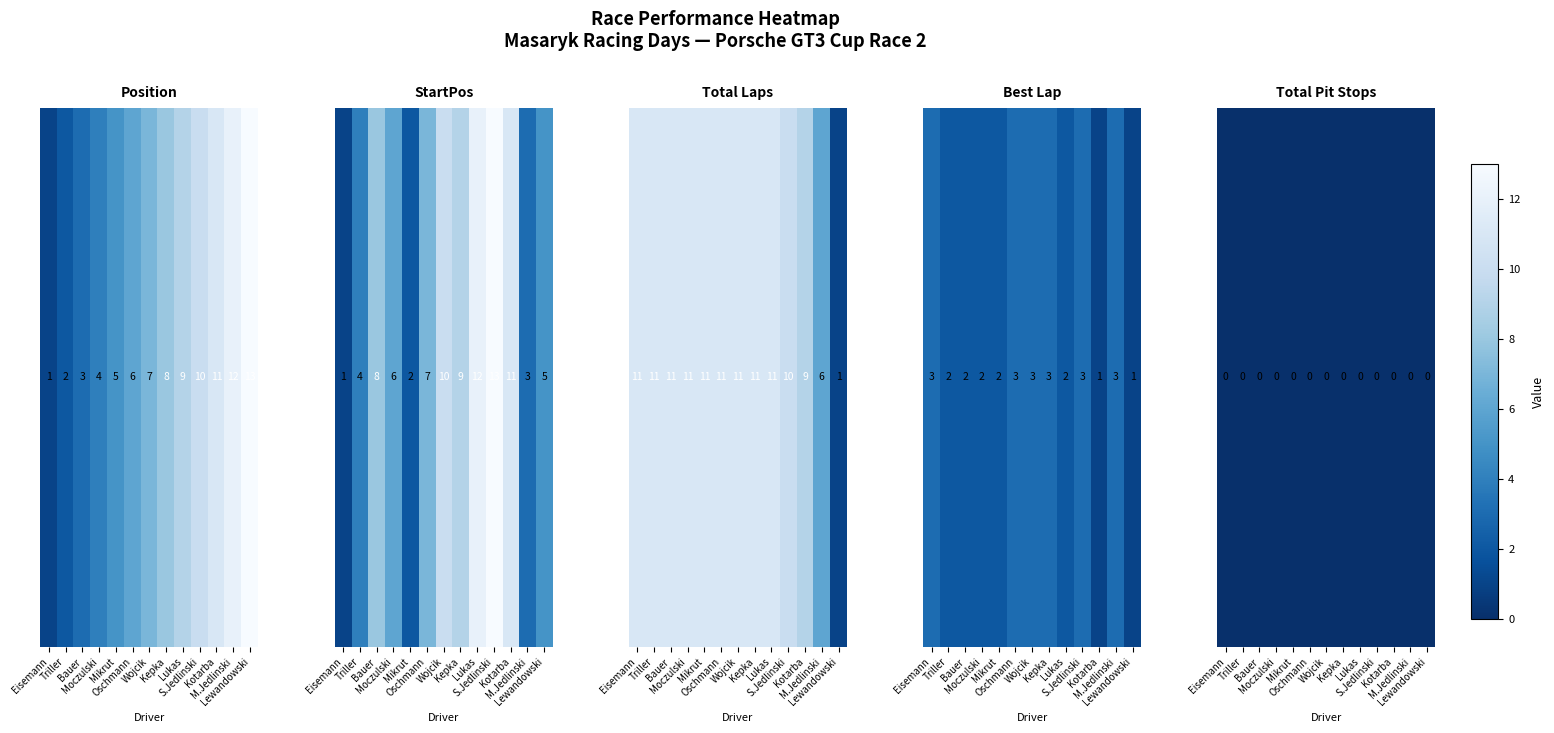

What is the sum of the Best Lap values at Oschmann and Kotarba?

4